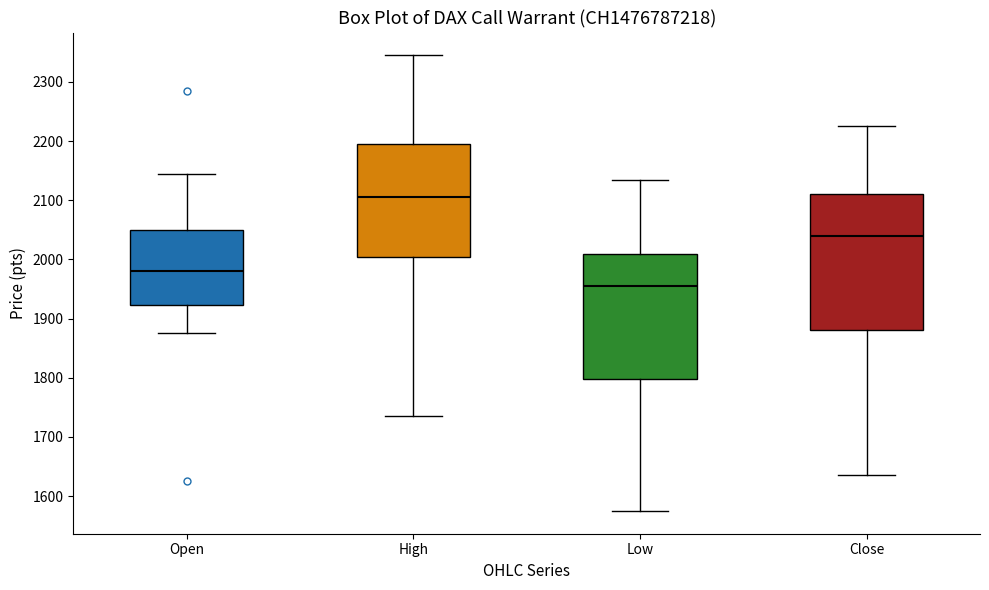

Reading left to right, read every box against the y-axis: the position of its median line, the range the box covers, and the ends of its whiskers. The values are not printed on the chart, so give them approximately, as read against the axis.

Open: median 1980, box 1920 to 2050, whiskers 1880 to 2150
High: median 2110, box 2010 to 2200, whiskers 1740 to 2350
Low: median 1960, box 1800 to 2010, whiskers 1580 to 2140
Close: median 2040, box 1880 to 2110, whiskers 1640 to 2230